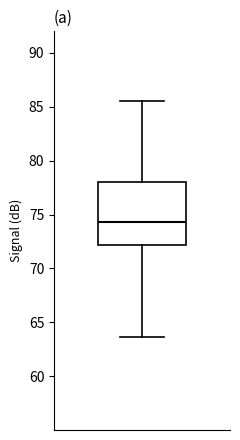

Read this box plot against the y-axis: the position of the median line, the range covered by the box, and the ends of both whiskers. The values are not printed on the chart, so give them approximately, as read against the axis.

median 74.5, box 72.0 to 78.0, whiskers 63.5 to 85.5